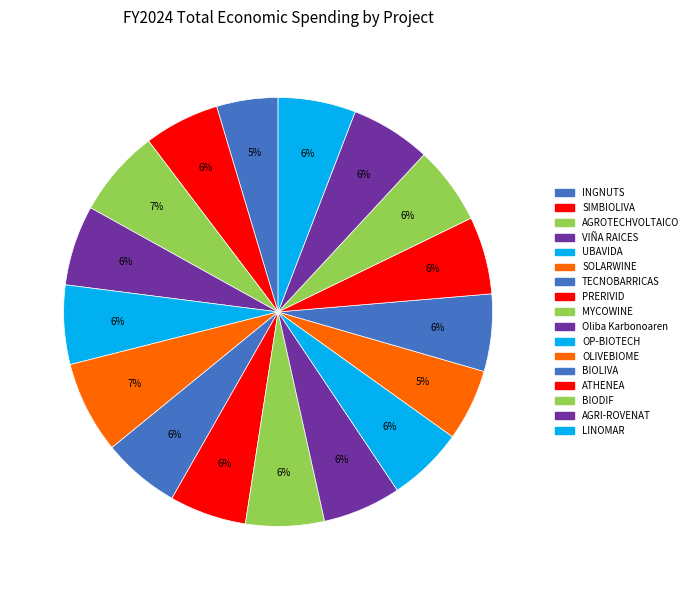

To the nearest percent, what percentage of the pie is TECNOBARRICAS?

6%